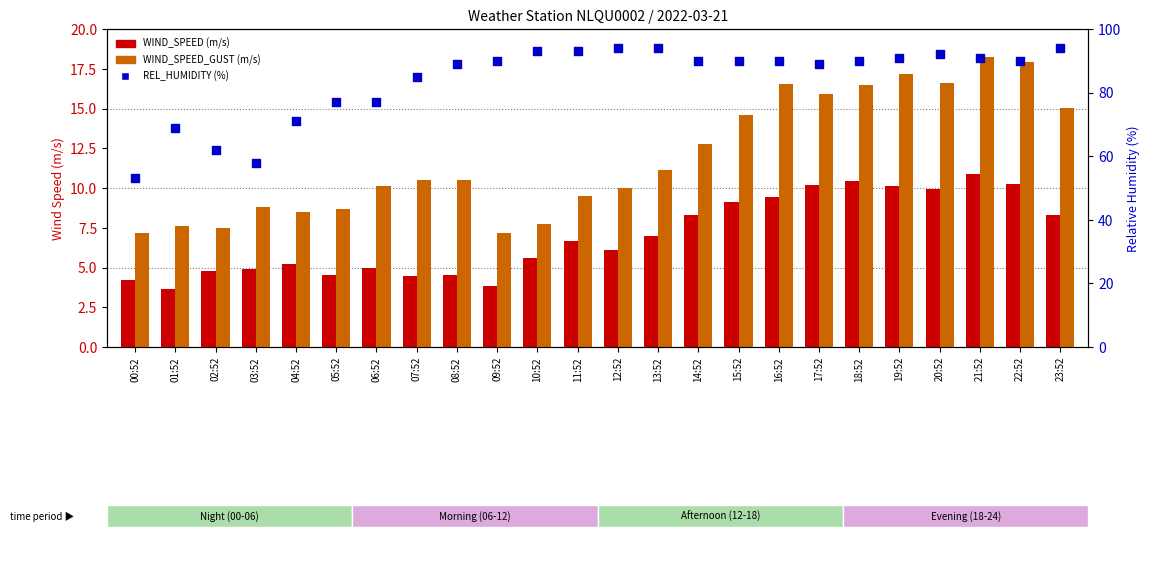

What are all the series names shown in the legend?

WIND_SPEED (m/s), WIND_SPEED_GUST (m/s), REL_HUMIDITY (%)